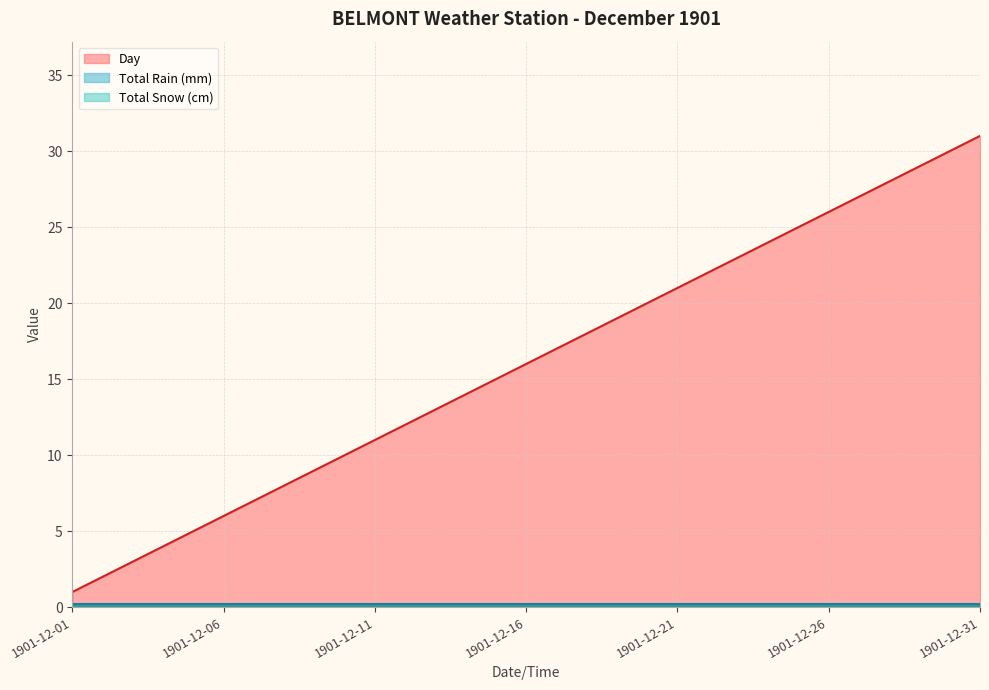

Which series has the widest spread of values?

Day